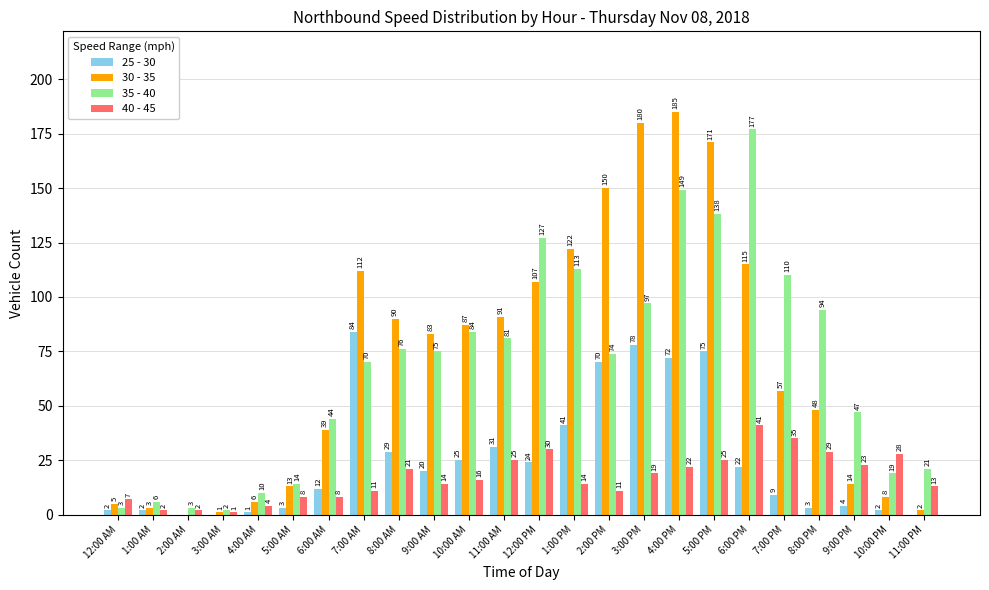

What is the maximum value for 30 - 35?

185